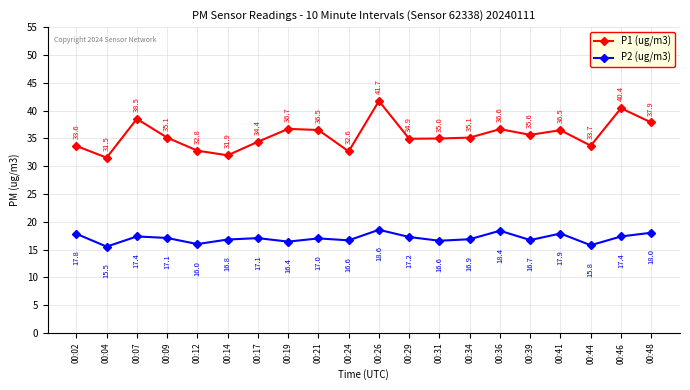

List the series in order of their overall mean, highest first.

P1 (ug/m3), P2 (ug/m3)